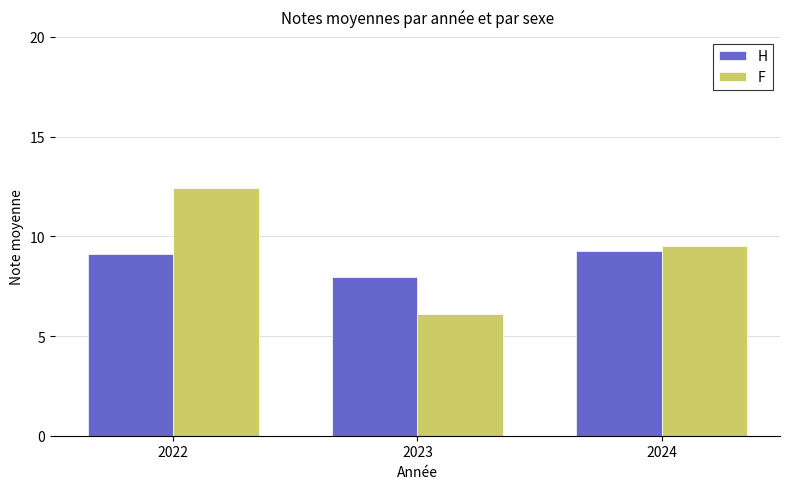

What are all the series names shown in the legend?

H, F